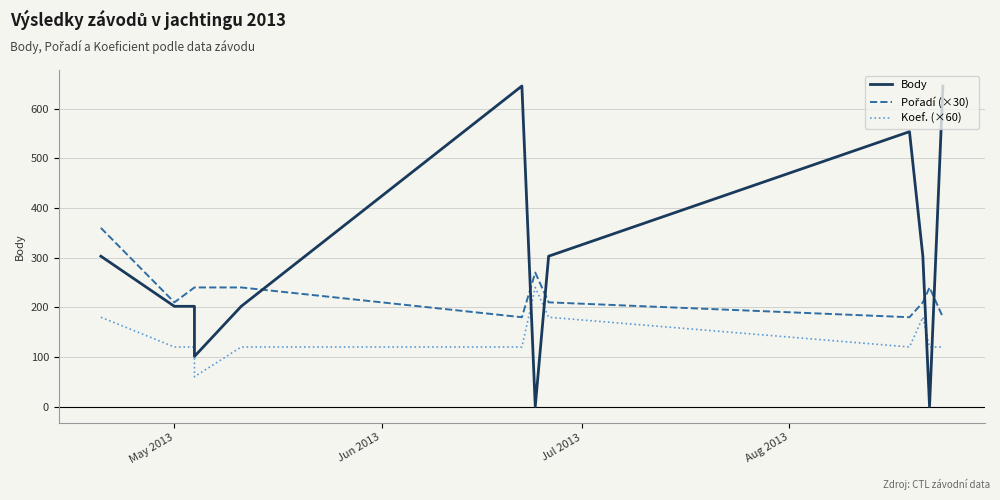

Rank the series by their maximum value, from highest to lowest.

Body, Pořadí (×30), Koef. (×60)